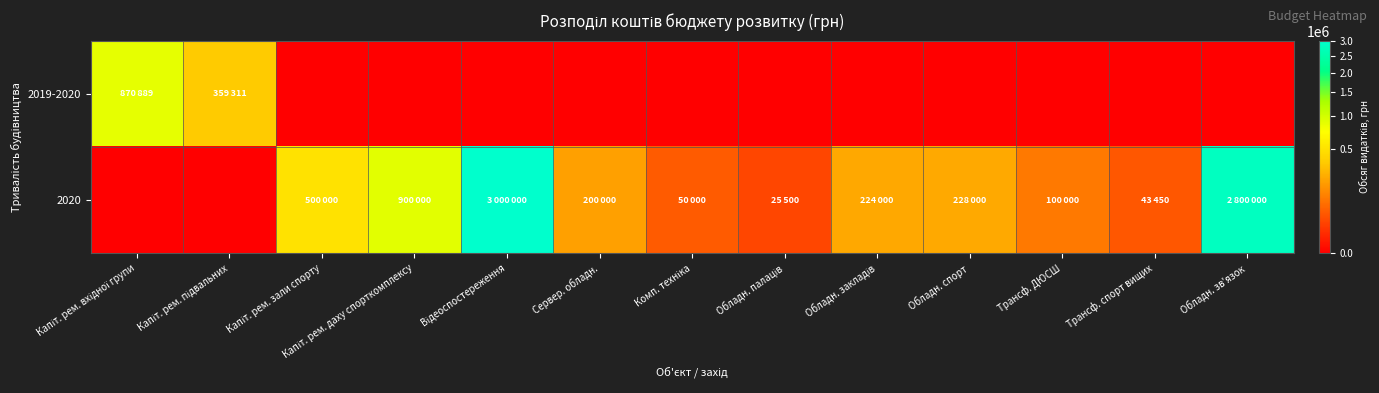

At which category is the sum across all series the highest?

Відеоспостереження